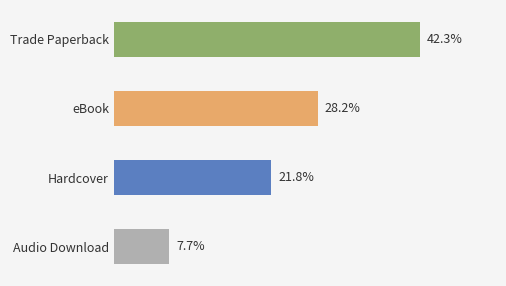

Are the bars grouped side by side (vs. stacked)?

No